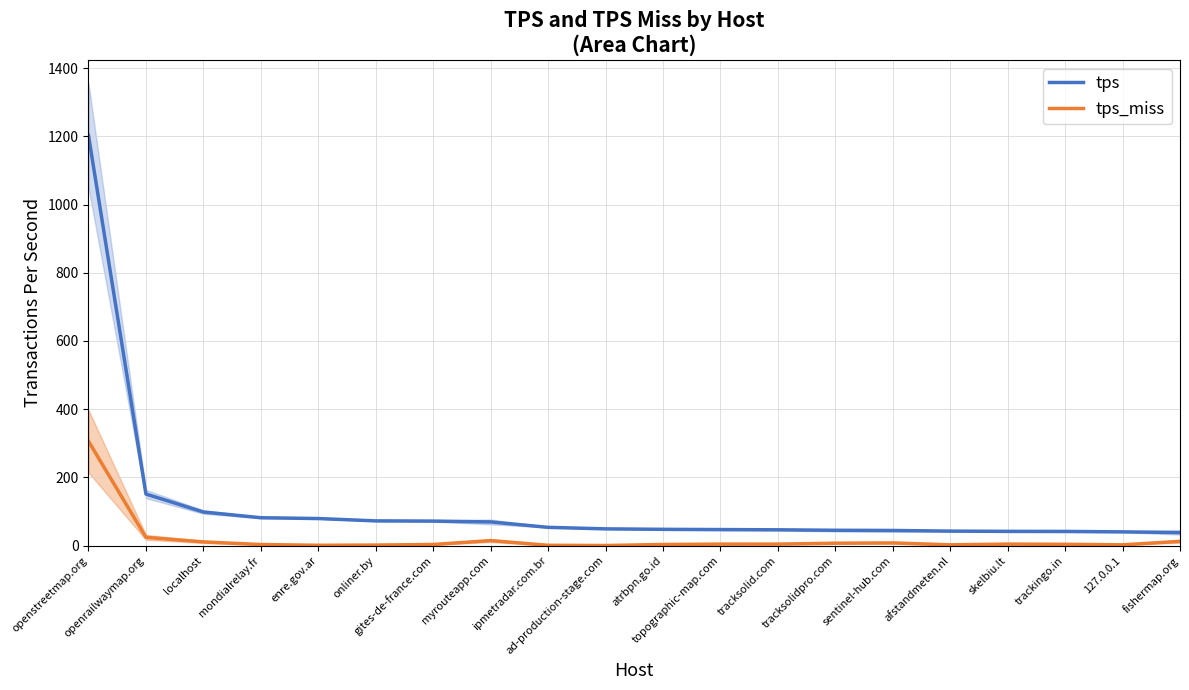

What is the value of the tps point at the 11th from the left?

48.9